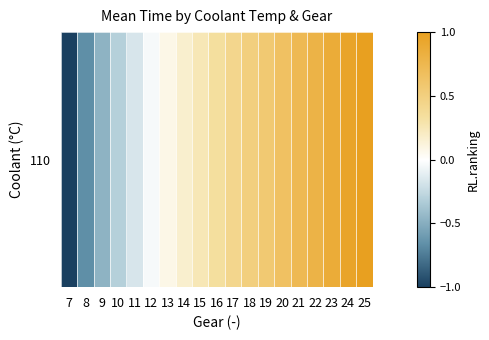

Rank the categories by value from lowest to highest.

7, 8, 9, 10, 11, 12, 13, 14, 15, 16, 17, 18, 19, 20, 21, 22, 23, 24, 25